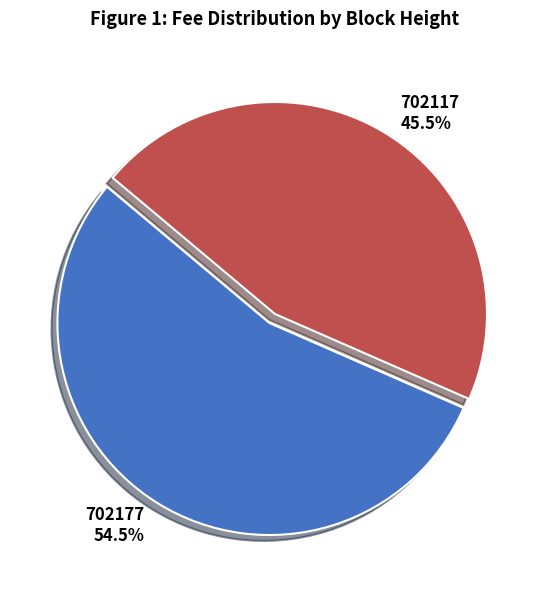

How many slices are in this pie chart?

2